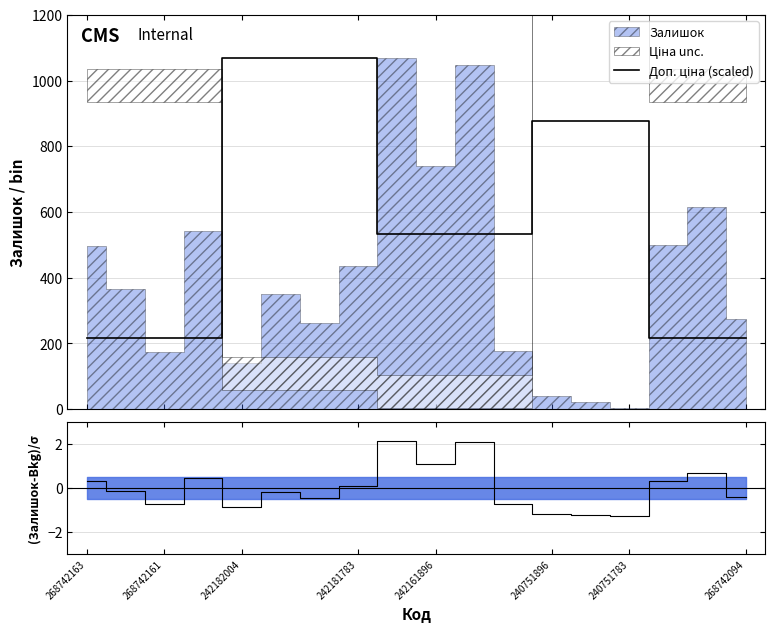

What is the ratio of the value at 242161896 to the value at 268742094?

2.5